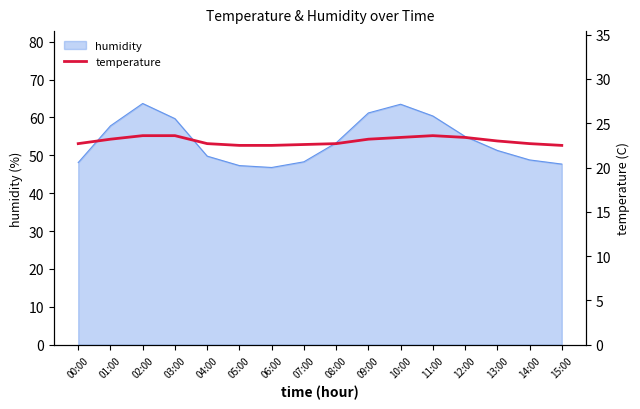

True or false: the data shows 23.6 at 03:00.

True